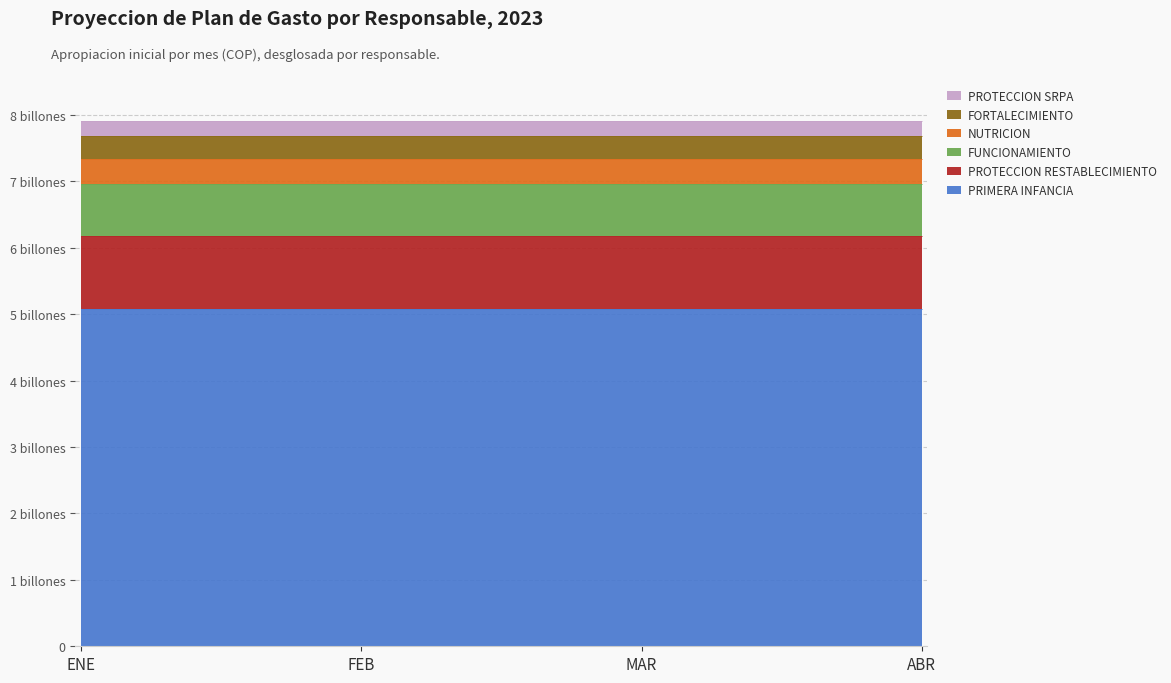

Rank the categories by FORTALECIMIENTO value from lowest to highest.

ENE, FEB, MAR, ABR